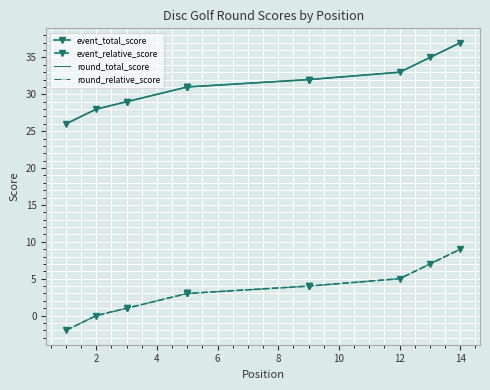

Between 4 and 10, which is larger?

10